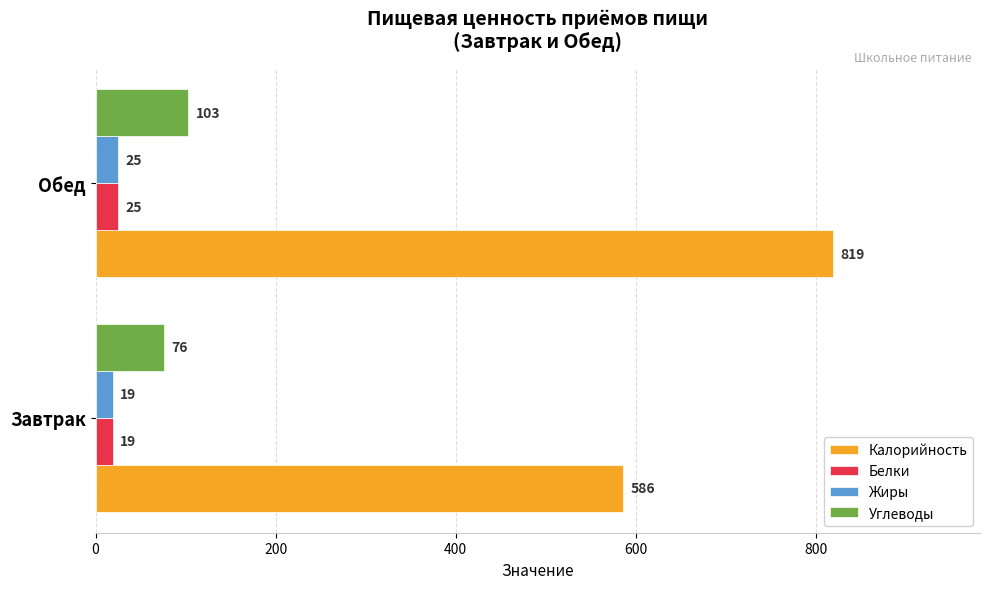

How many Калорийность values are between 586 and 819?

2